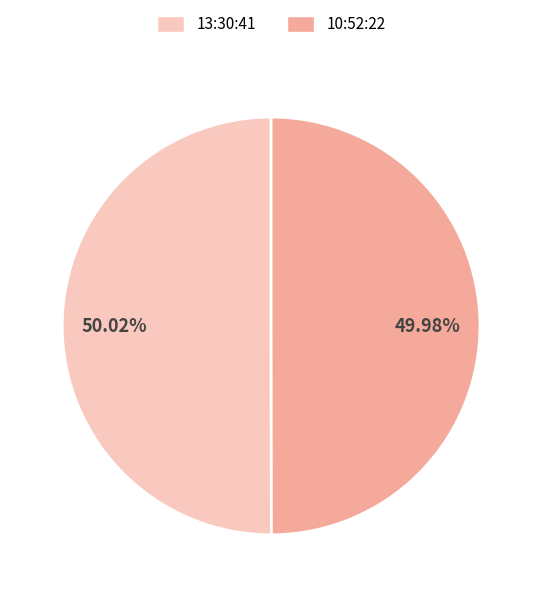

What is the ratio of the value at 10:52:22 to the value at 13:30:41?

1.0